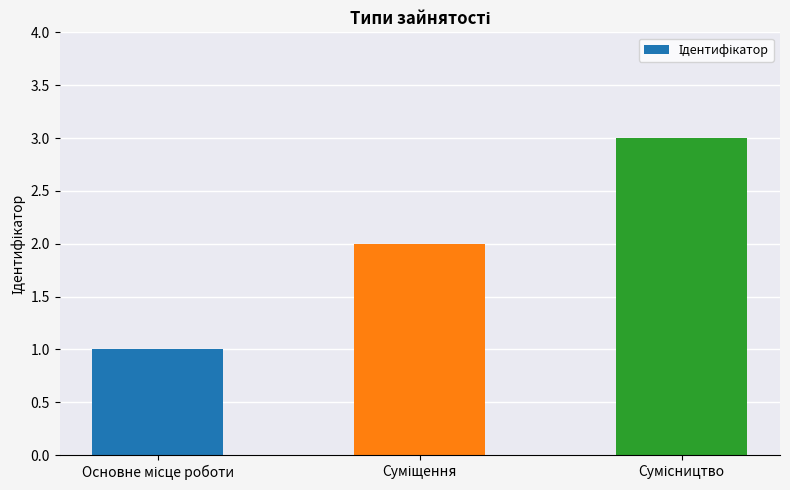

How many data points are less than 2?

1